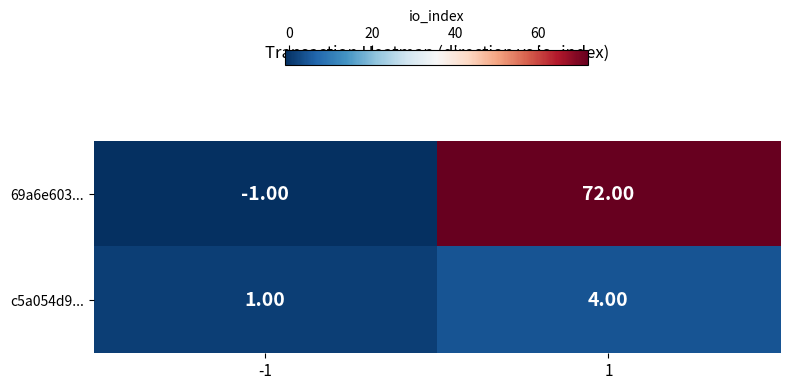

Count the number of data series in this chart.

2